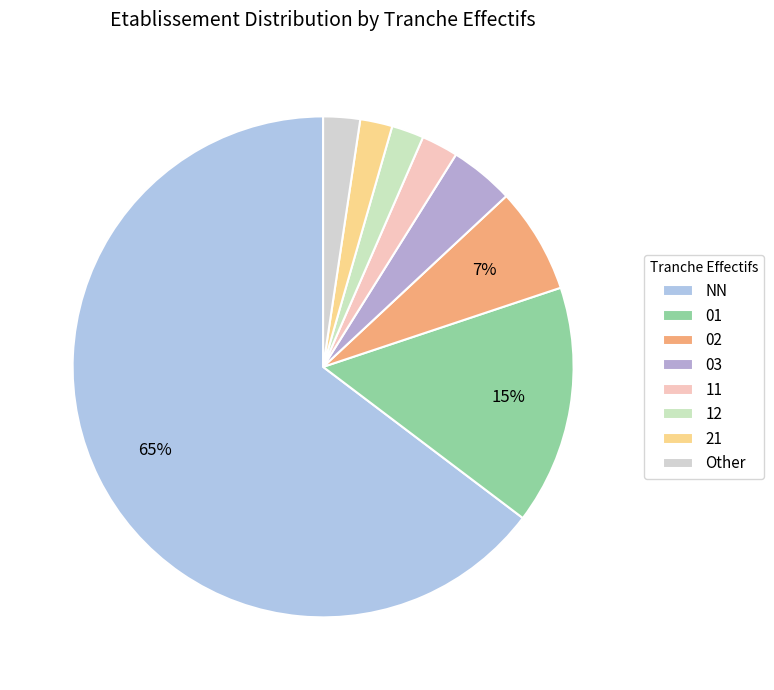

Which category has the biggest portion of the pie?

NN